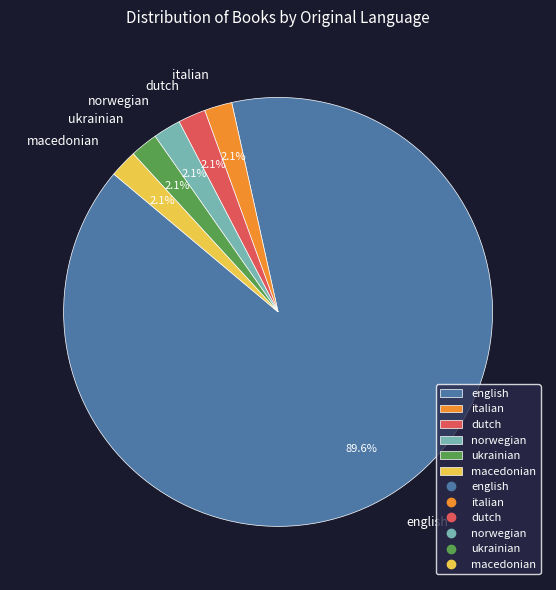

Which slice is the largest?

english